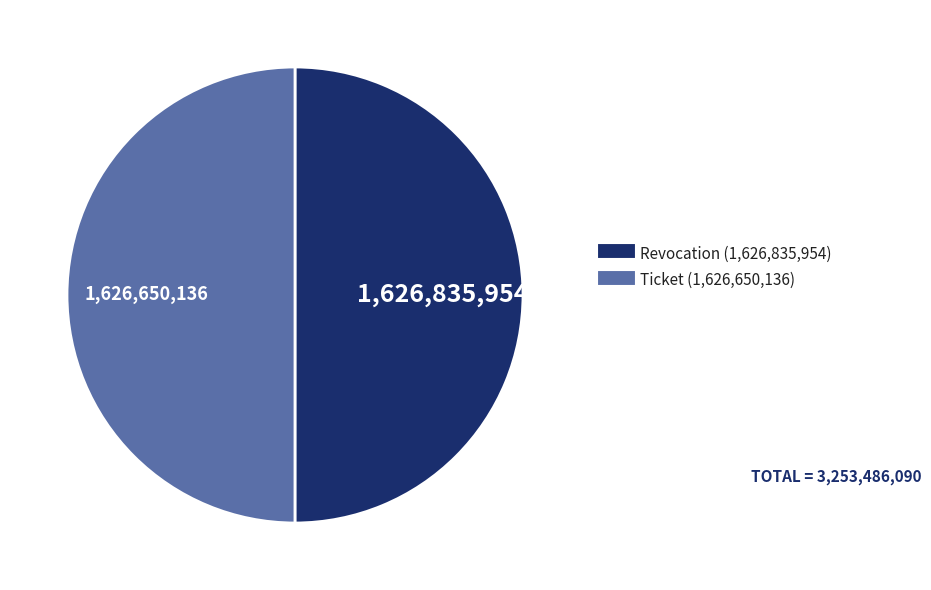

Approximately how many times larger is the value at Revocation compared to Ticket?

1.0